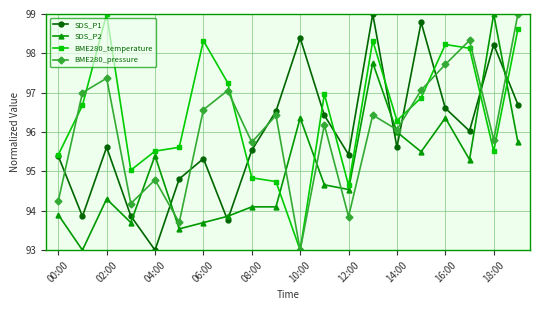

What is the value of the SDS_P2 point at the 11th from the left?

96.4